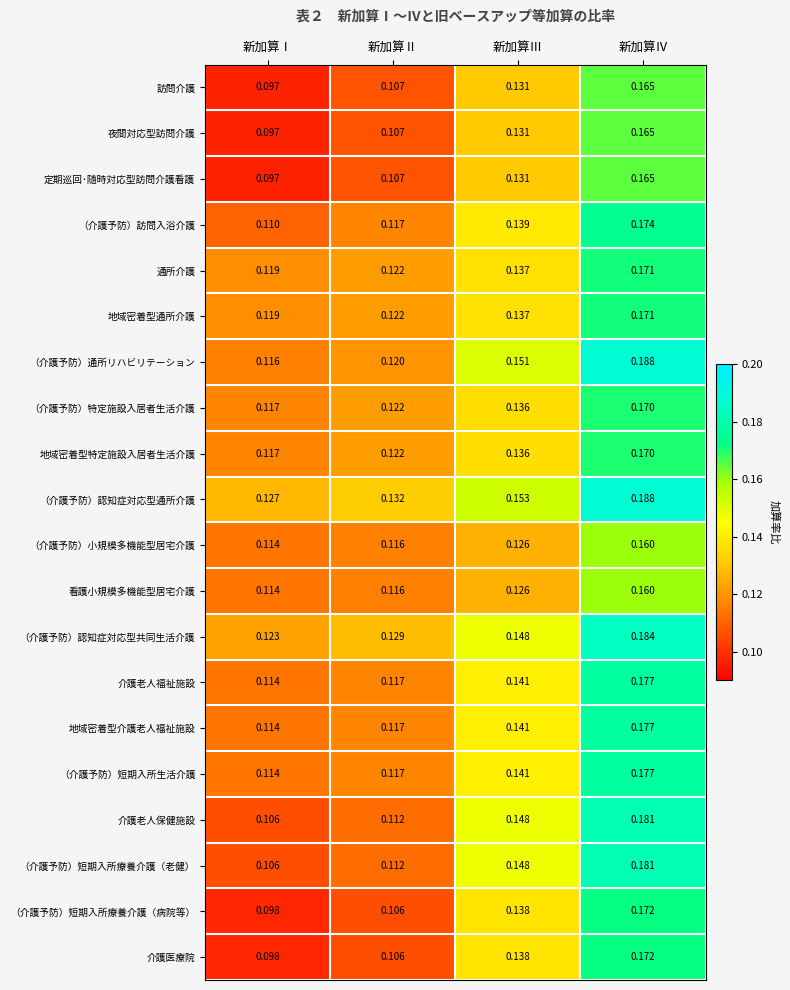

Which category has the highest value in the 訪問介護 series?

新加算Ⅳ